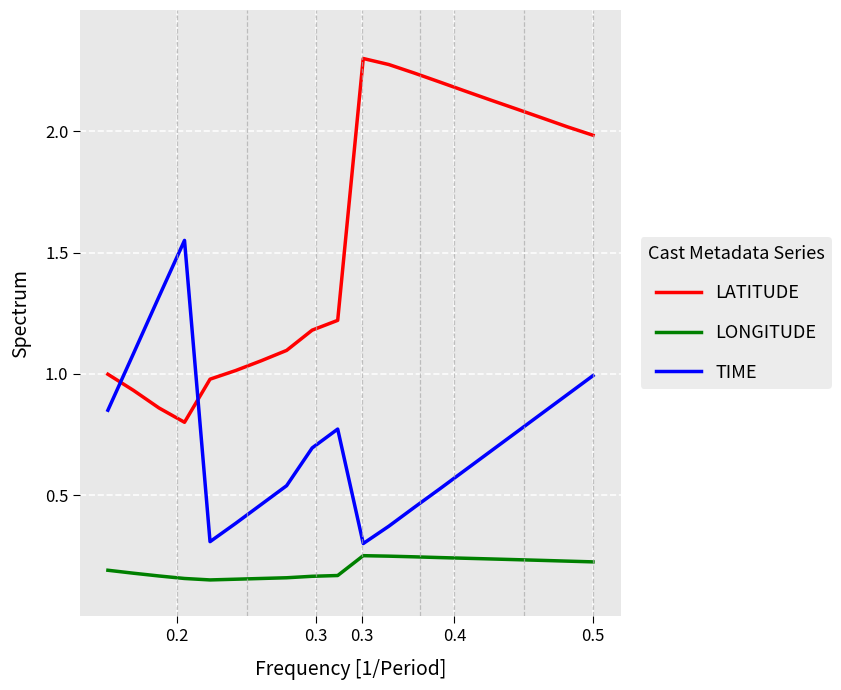

Rank the series by their average value, from highest to lowest.

LATITUDE, TIME, LONGITUDE